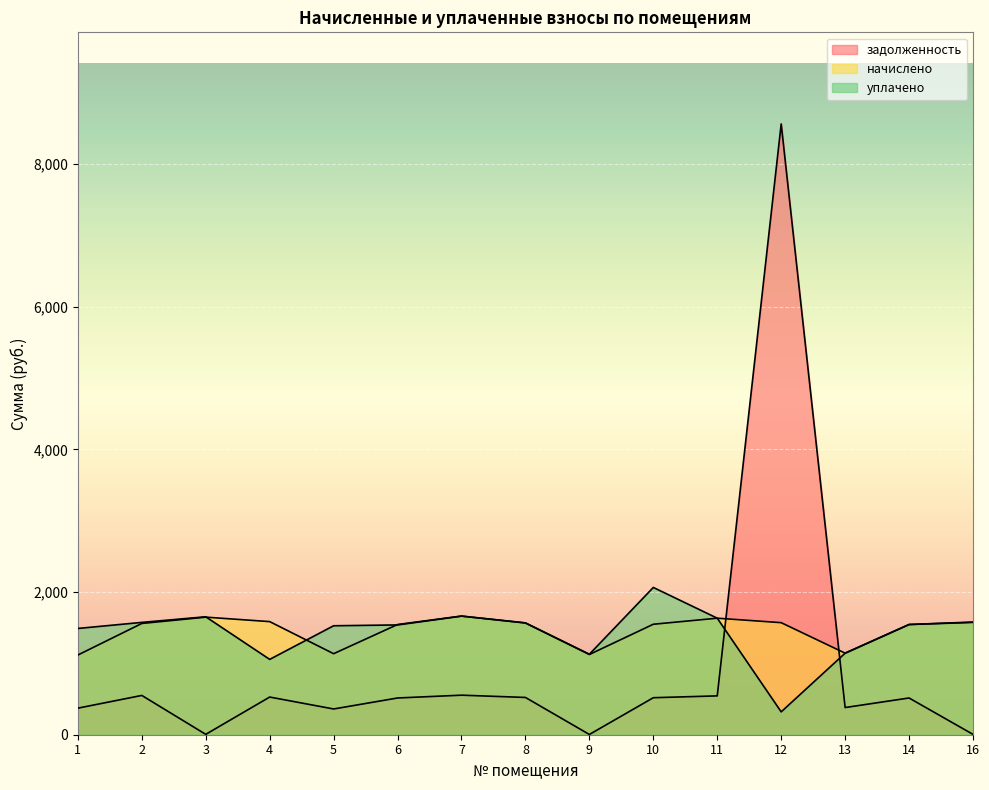

At which label is задолженность closest to 4282?

7